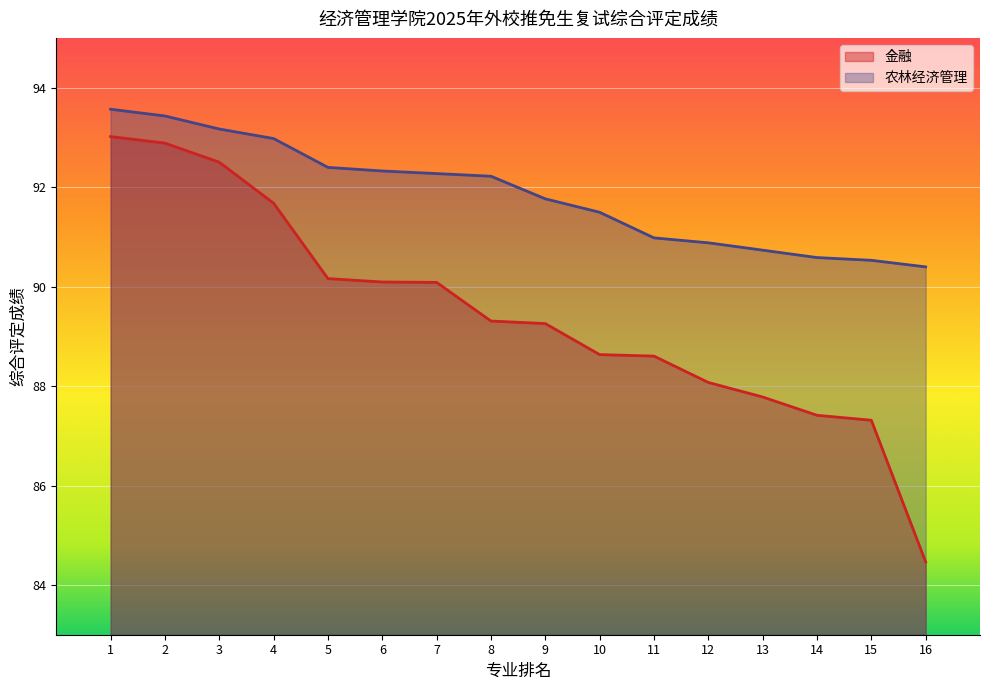

Rank the series at 6 from lowest to highest value.

金融, 农林经济管理